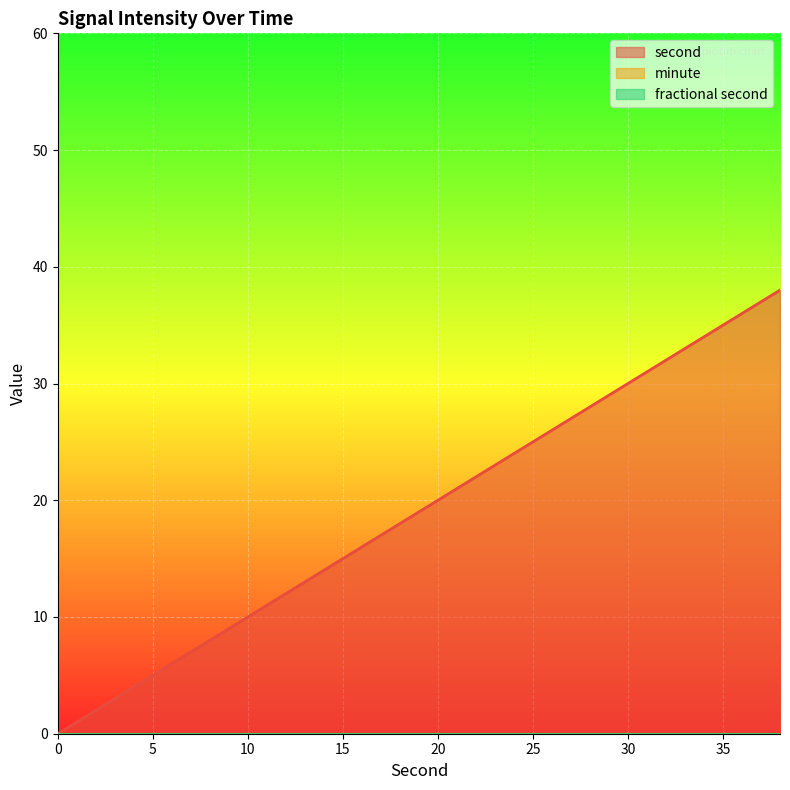

List the labels in order of second value, smallest first.

0, 2, 4, 6, 8, 10, 12, 14, 16, 18, 20, 22, 24, 26, 28, 30, 32, 34, 36, 38